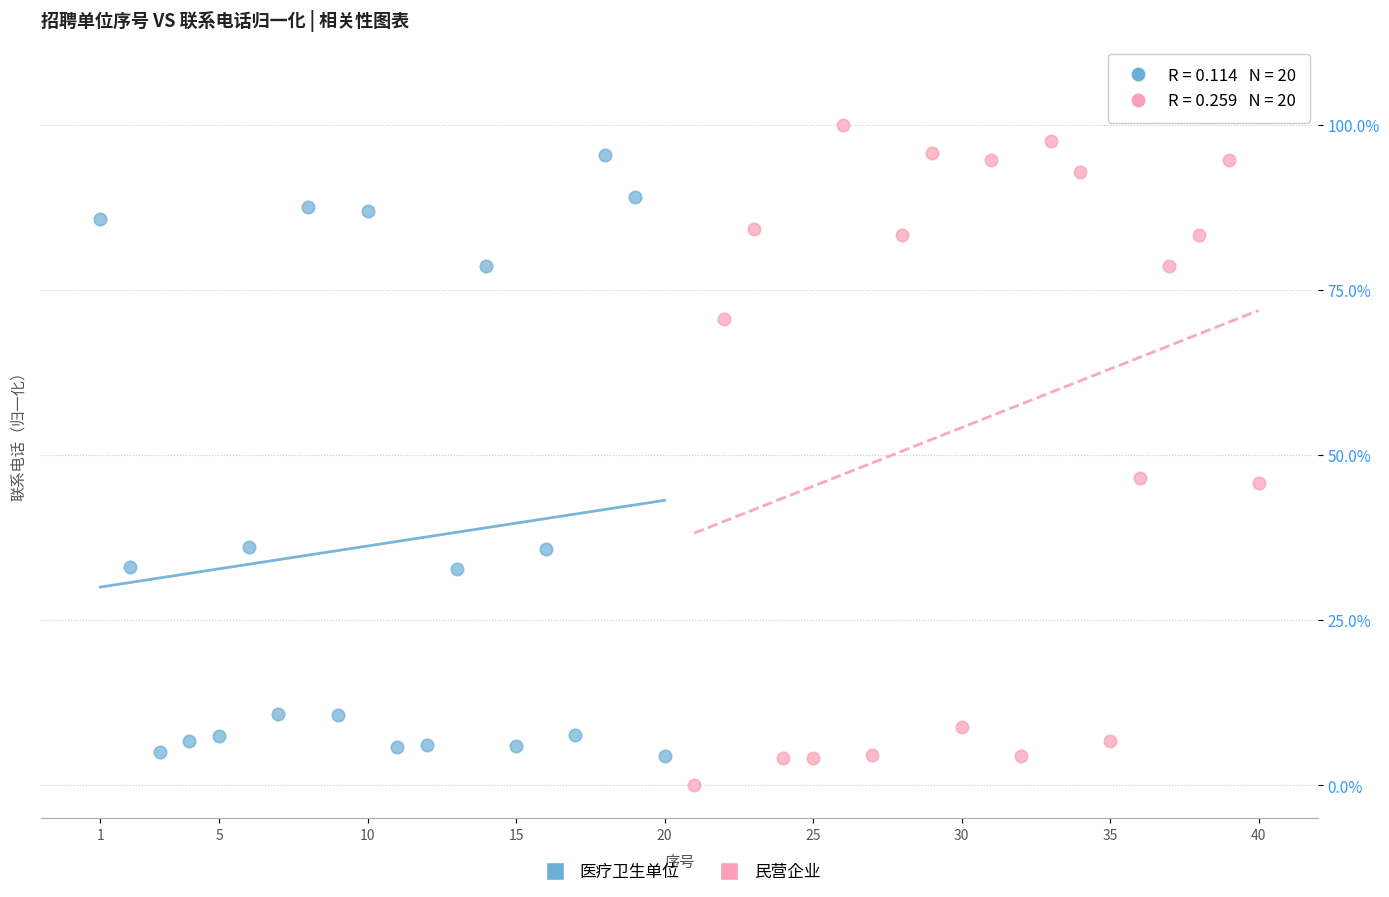

Which series reaches the maximum Y coordinate?

民营企业